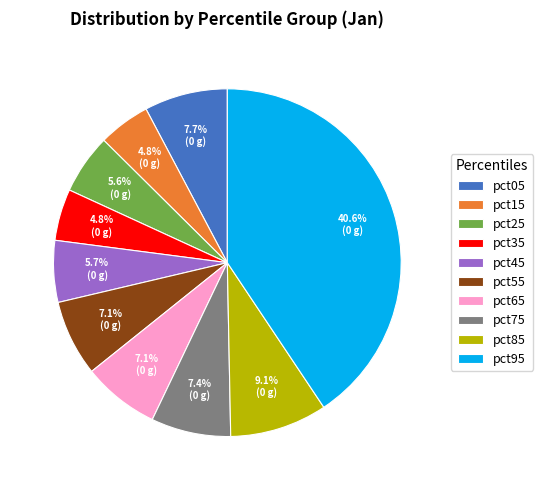

Between pct25 and pct05, which is larger?

pct05